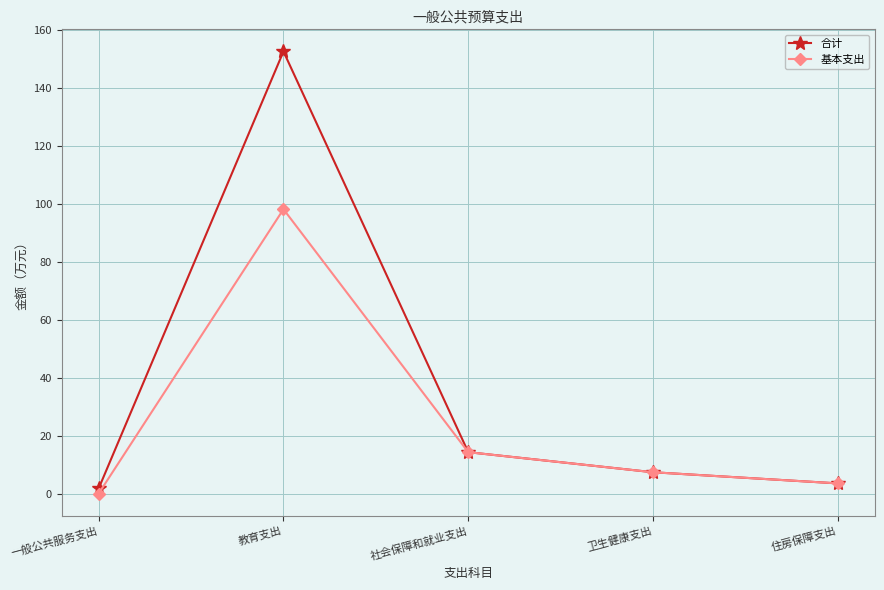

Which series changed the most between 教育支出 and 住房保障支出?

合计